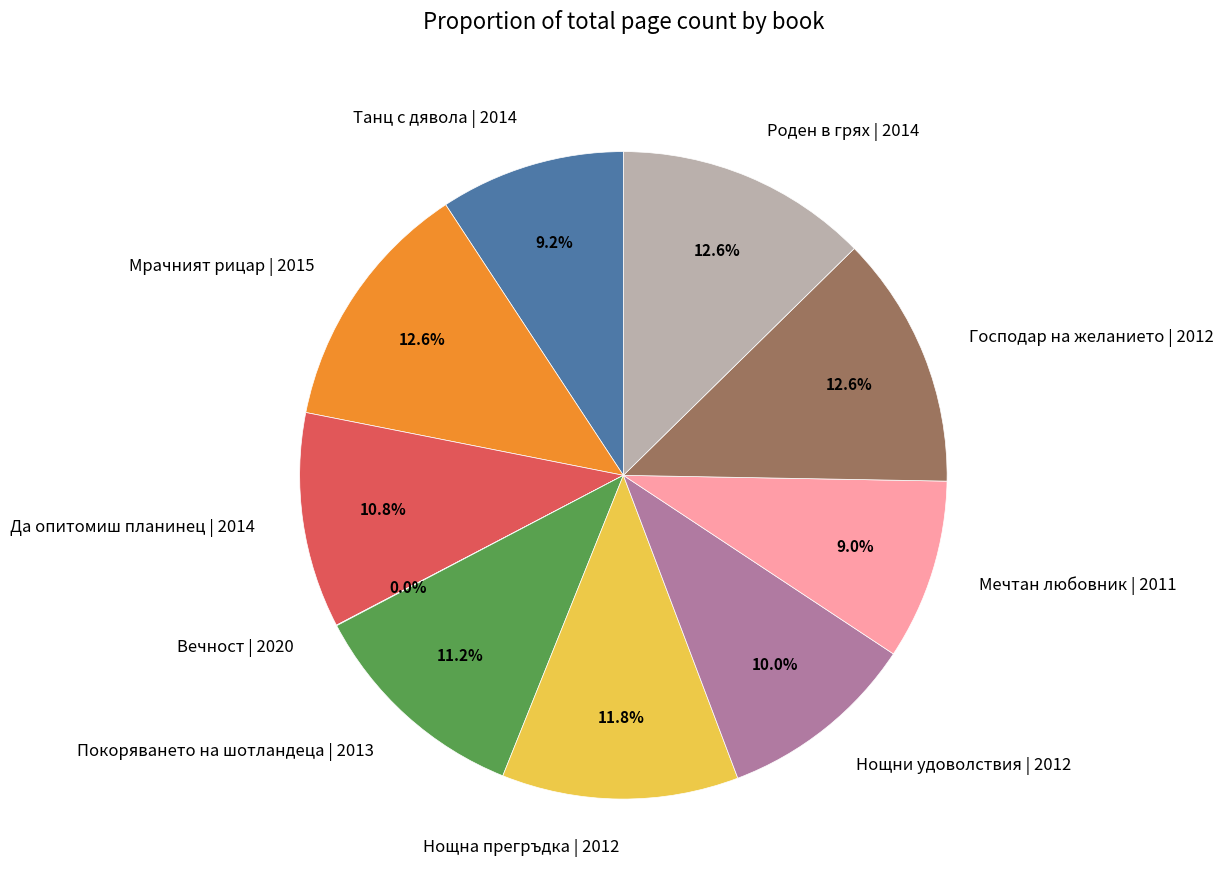

To the nearest percent, what portion does Господар на желанието | 2012 represent?

13%